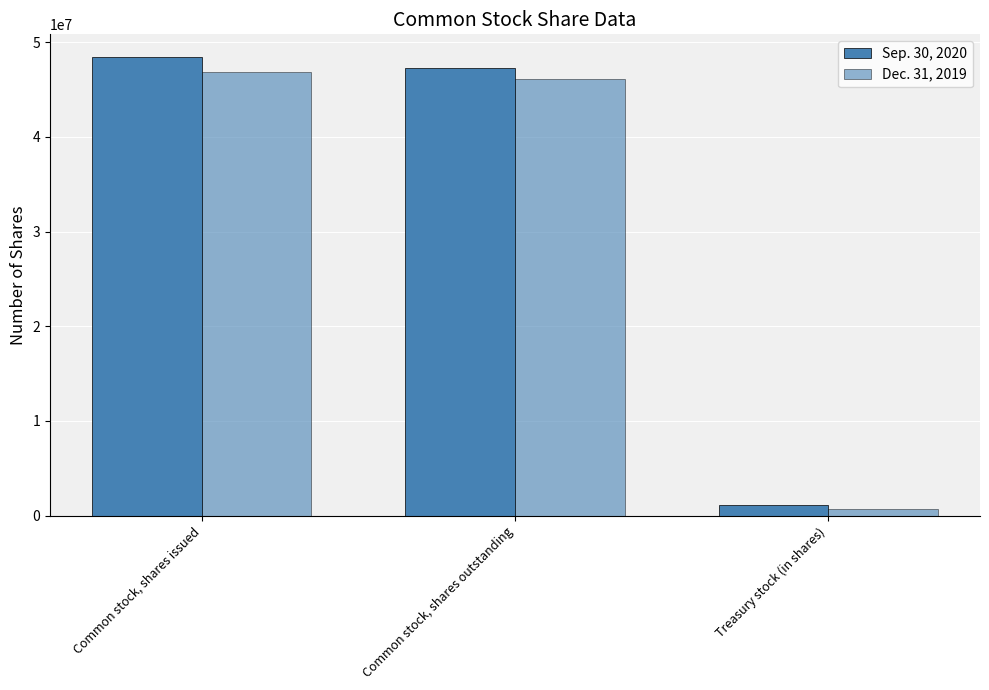

What is the average value of the Dec. 31, 2019 series?

31207117